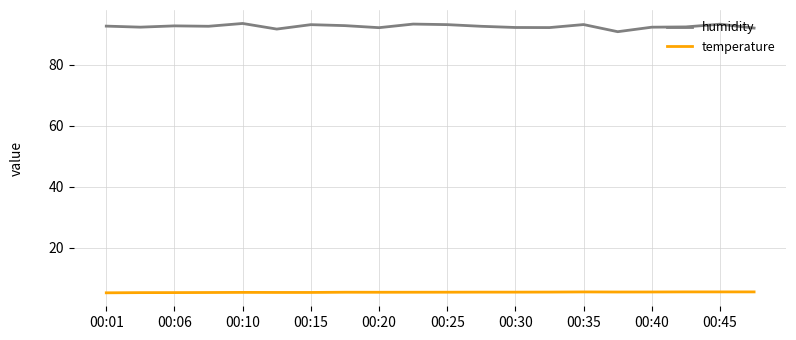

Which series has the largest total across all categories?

humidity